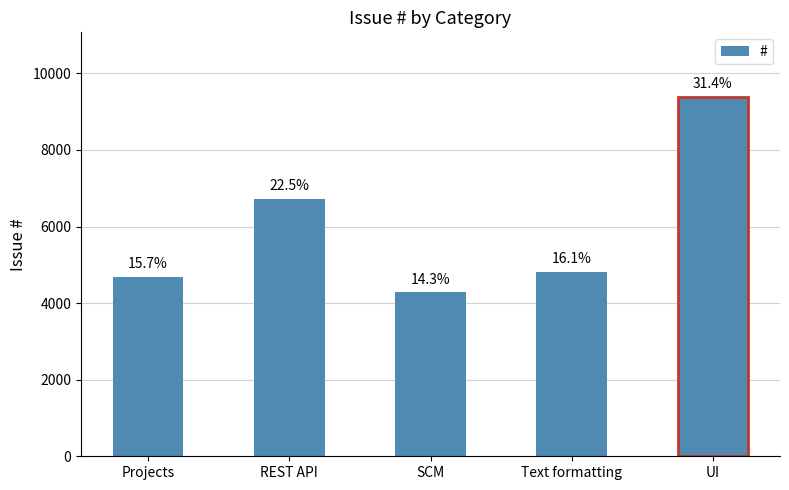

How many bars are there in total?

5